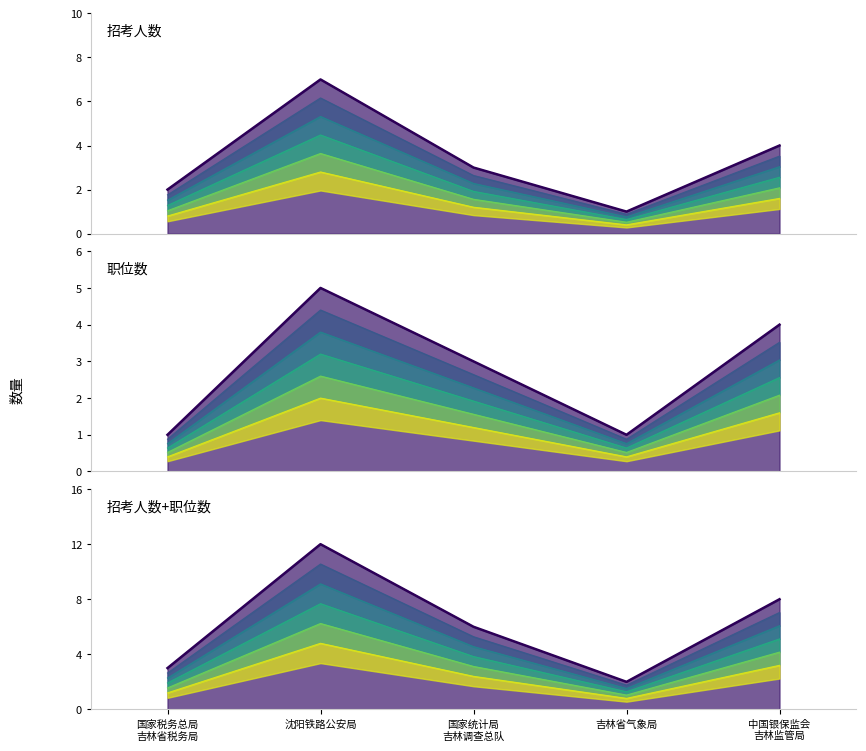

List the series in order of their peak value, lowest first.

职位数, 招考人数, 累计总量